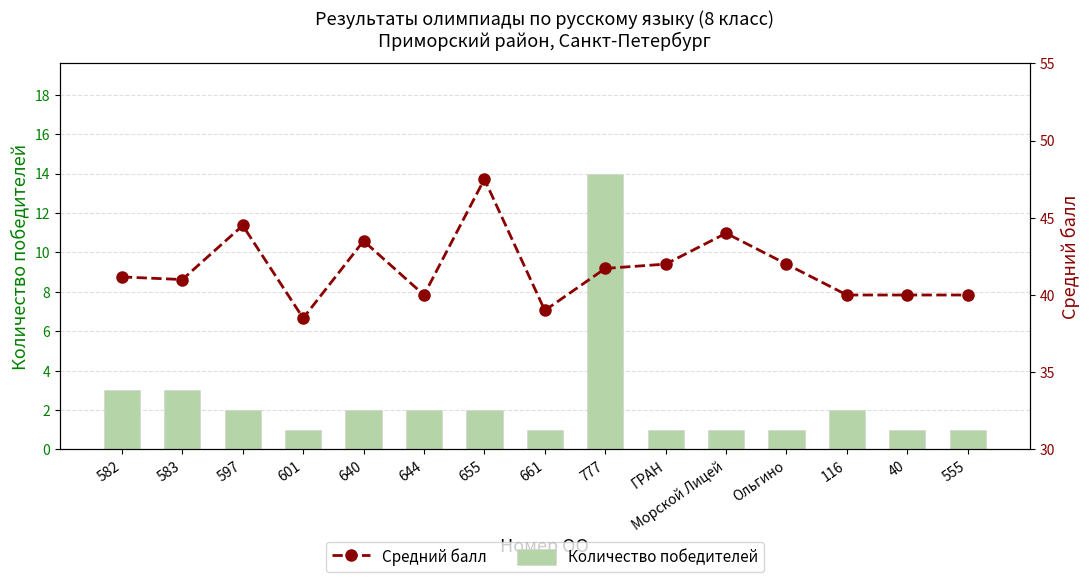

What is the difference between the maximum and second lowest values in the Количество победителей series?

13